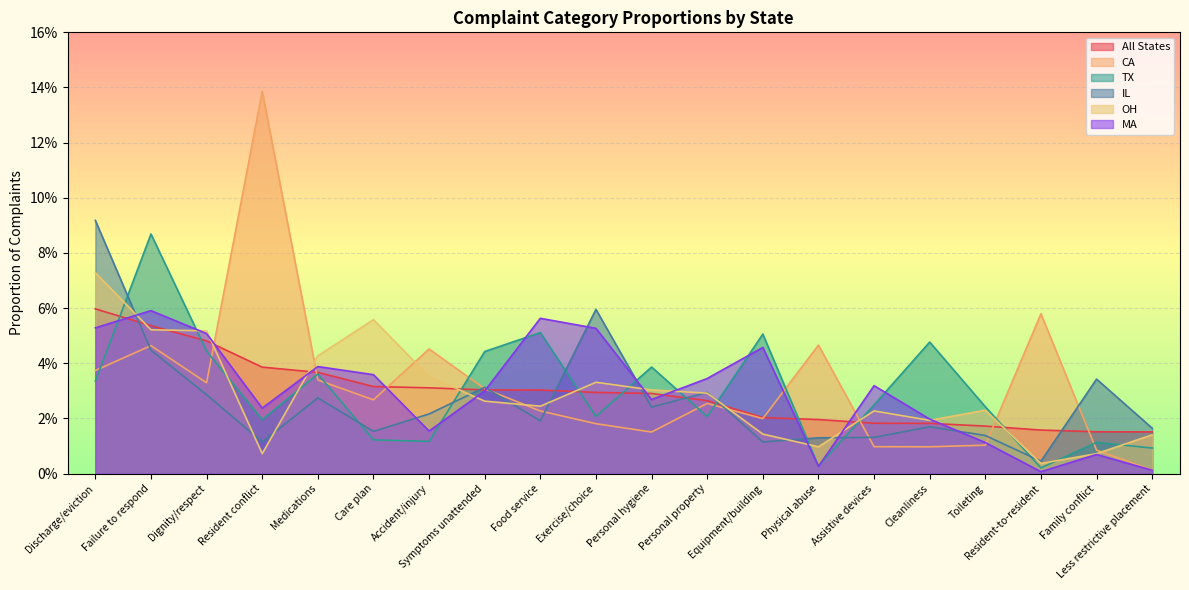

Where is the first local minimum for MA?

Resident conflict